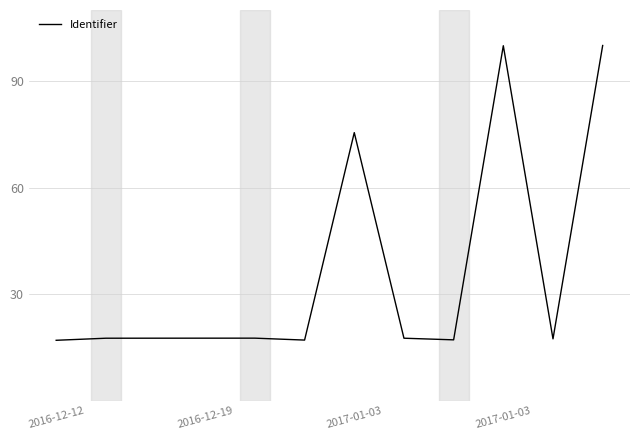

What is the minimum value shown in the chart?

17.0